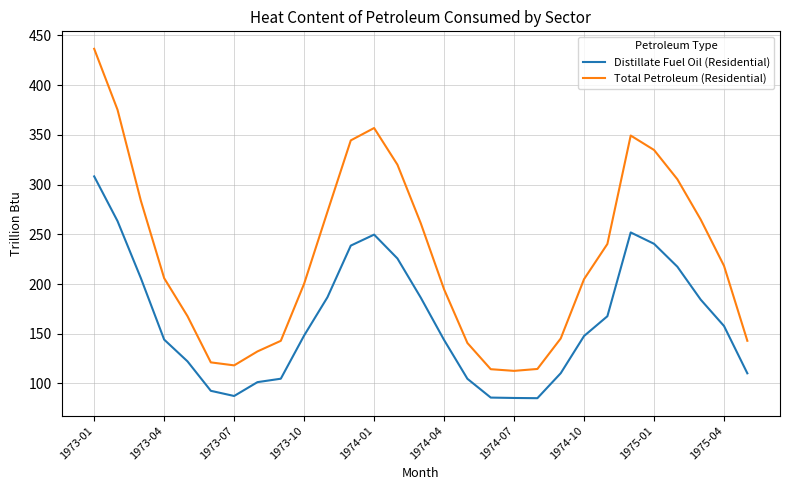

Which series has the largest total across all categories?

Total Petroleum (Residential)